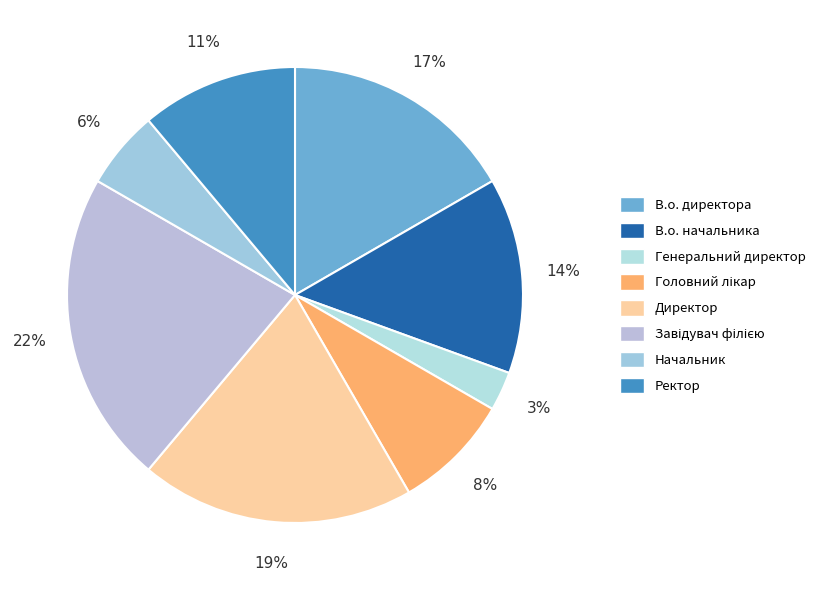

To the nearest percent, what is the difference between the Ректор and В.о. директора slice percentages?

6%